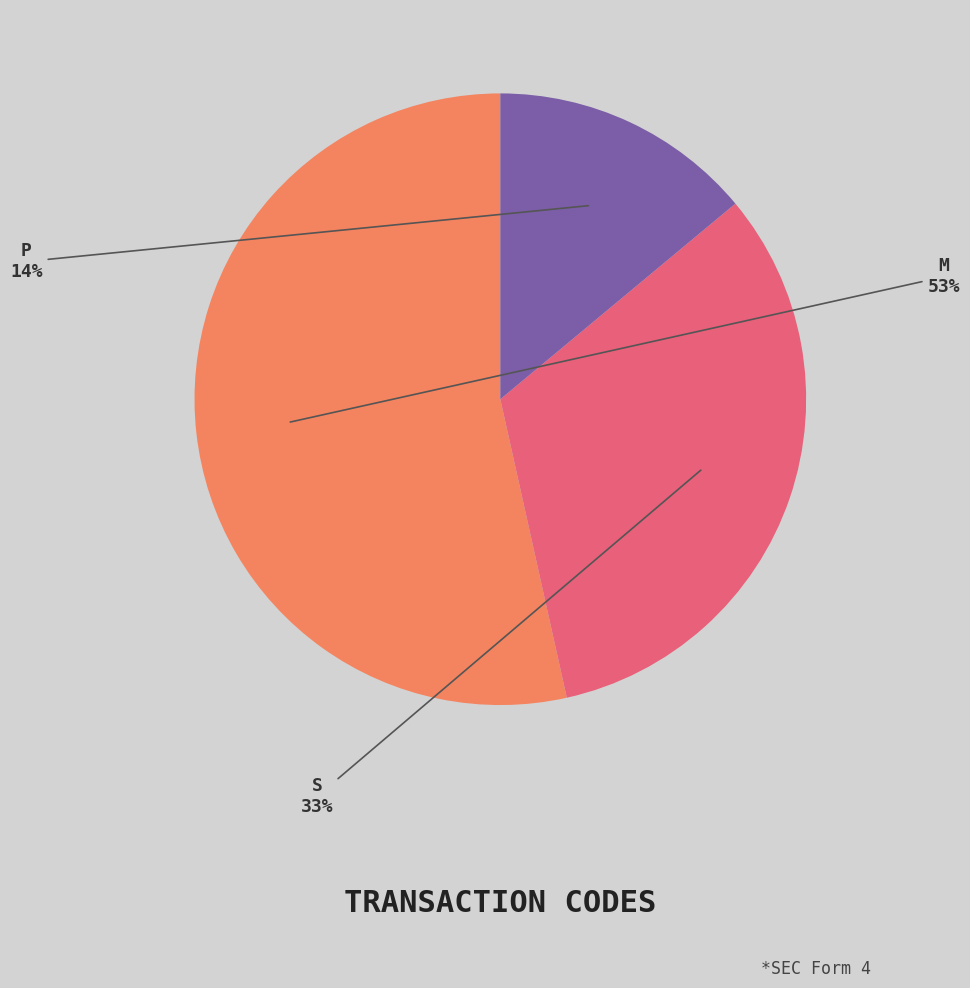

To the nearest percent, what portion does P represent?

14%